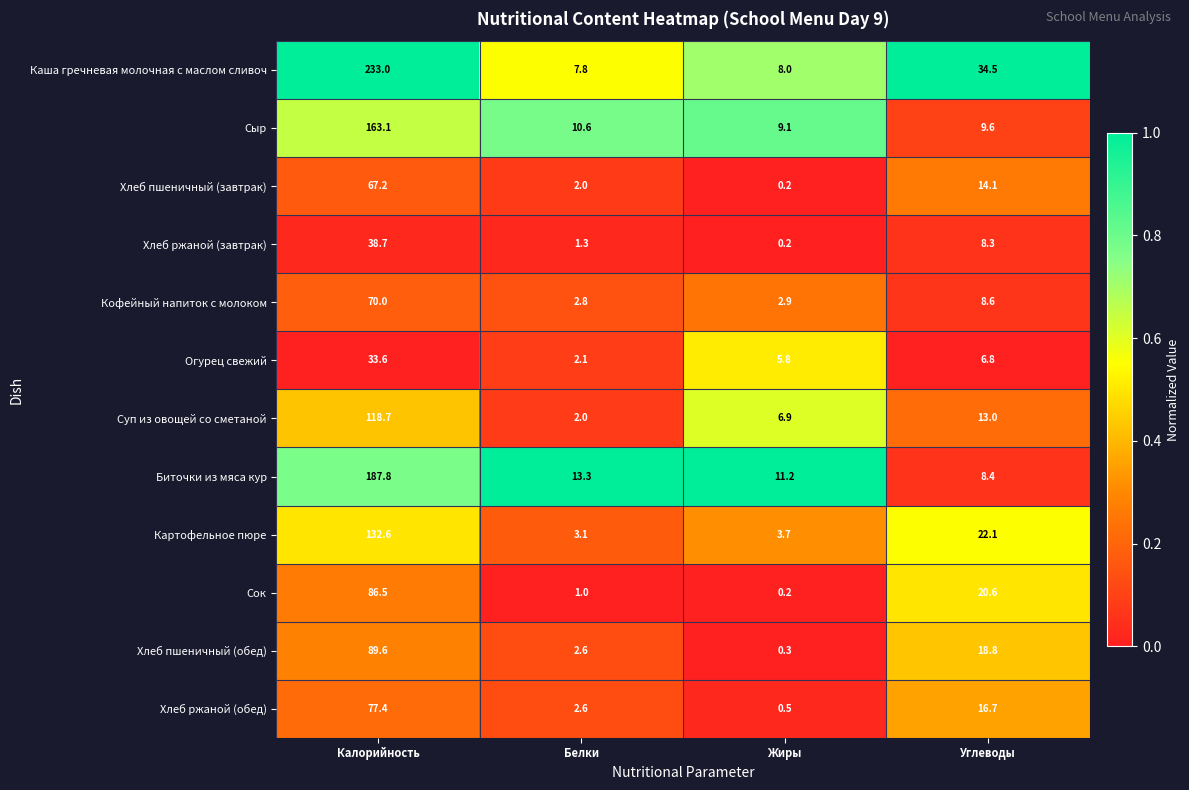

At which label does Каша гречневая молочная с маслом сливоч reach its peak?

Калорийность